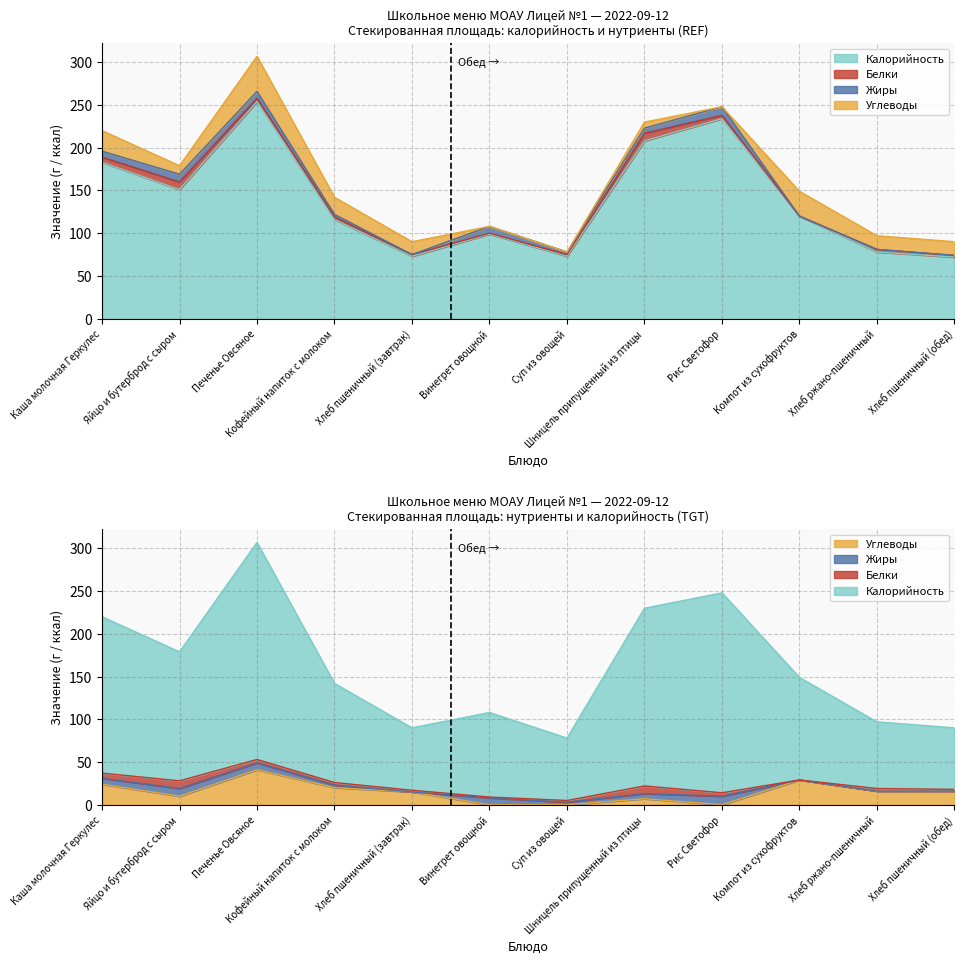

Which series has the widest spread of values?

Калорийность